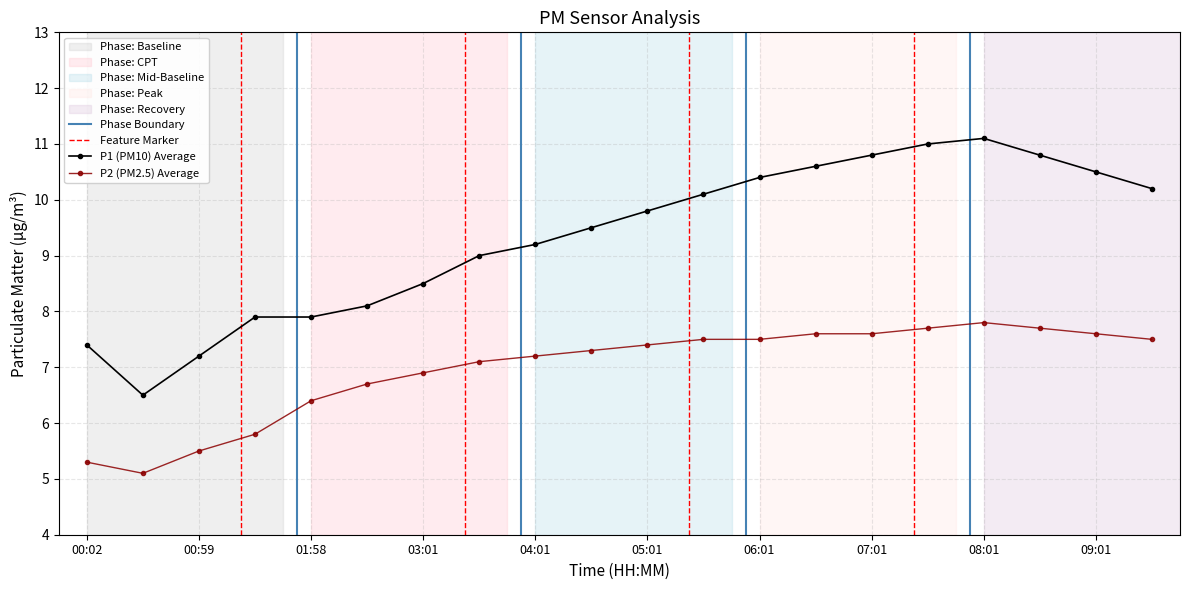

How many lines are shown in the chart?

2